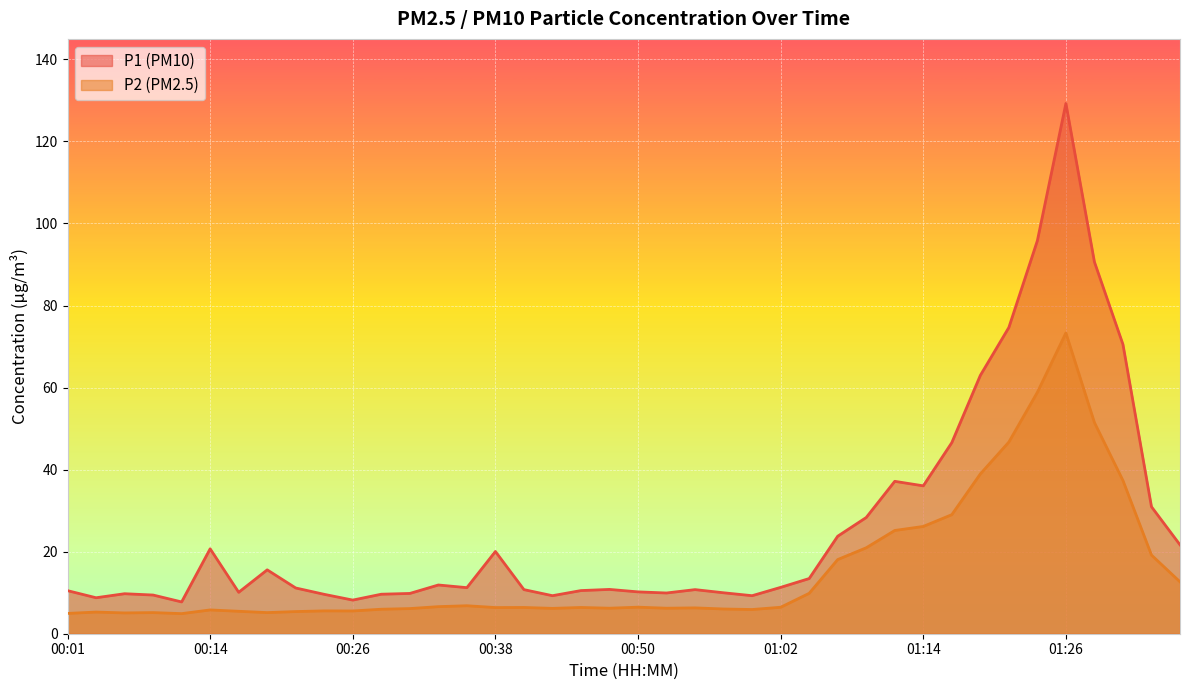

What is the sum of all P1 values?

1048.7